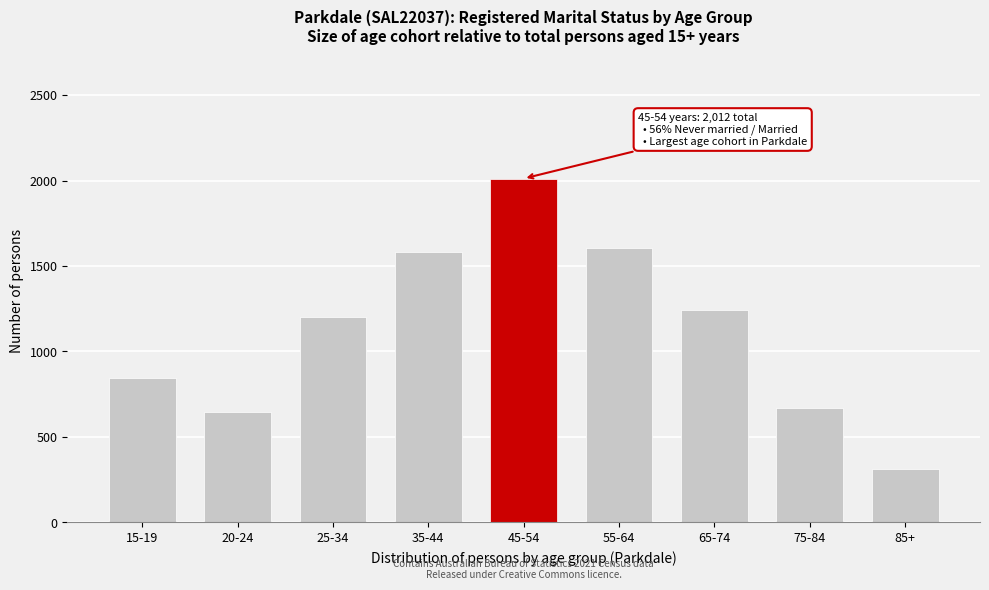

Reading left to right, list all the values displayed in this chart.

15-19=842	20-24=647	25-34=1200	35-44=1580	45-54=2012	55-64=1607	65-74=1242	75-84=668	85+=313